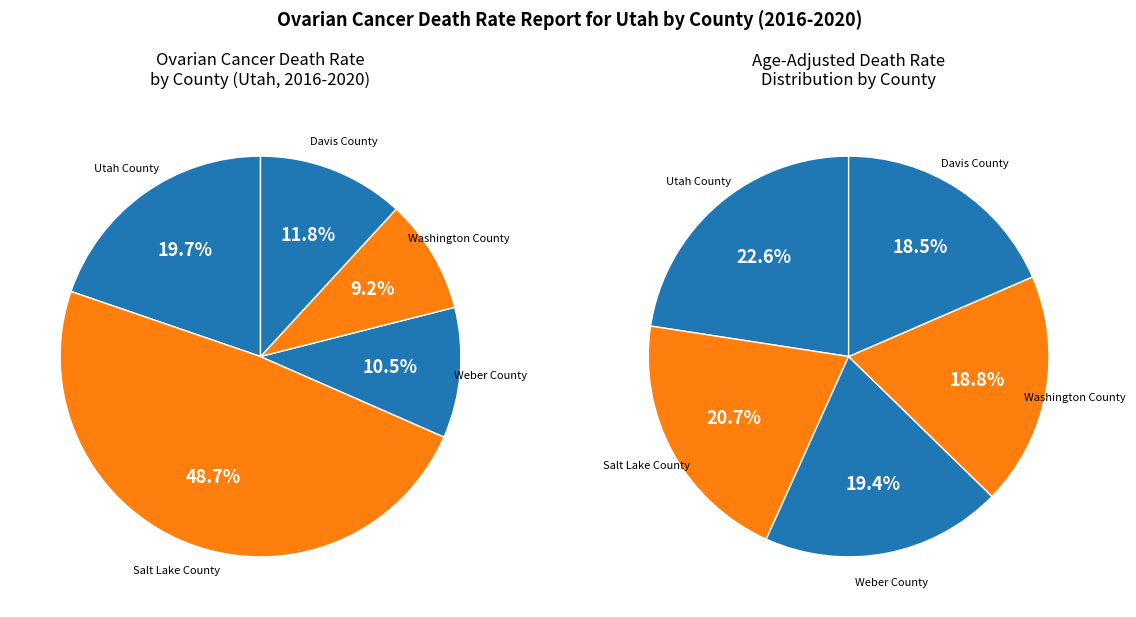

Which category has the biggest portion of the pie?

Salt Lake County